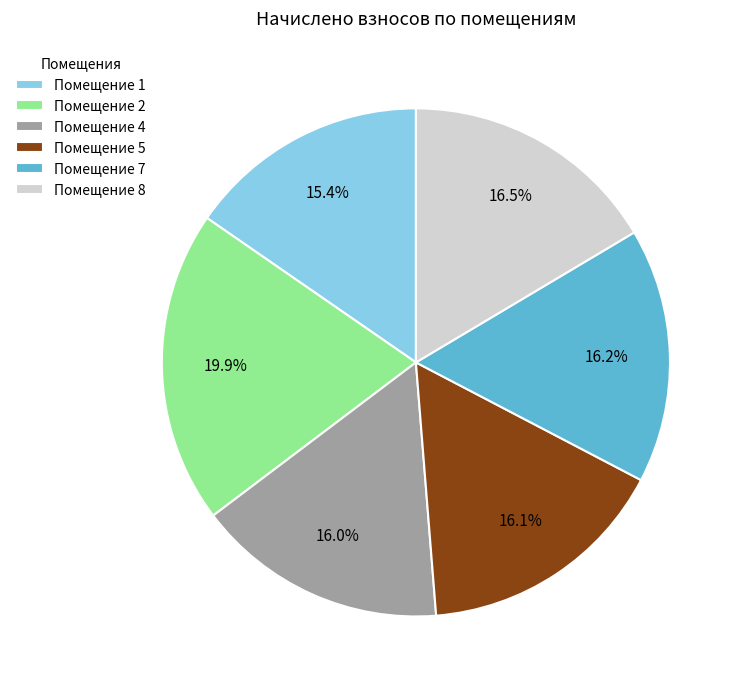

What is the ratio of the value at Помещение 7 to the value at Помещение 1?

1.1